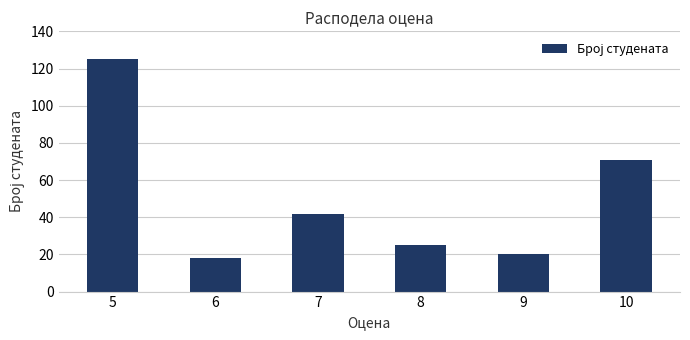

What is the difference between the second highest and second lowest values?

51